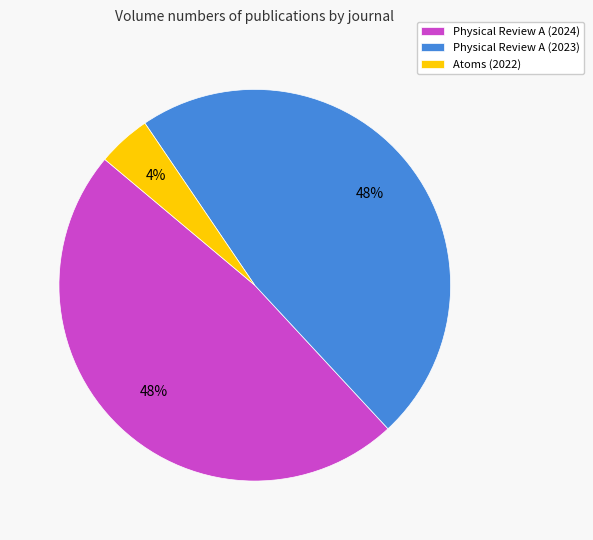

Approximately how many times larger is the value at Physical Review A (2023) compared to Physical Review A (2024)?

1.0